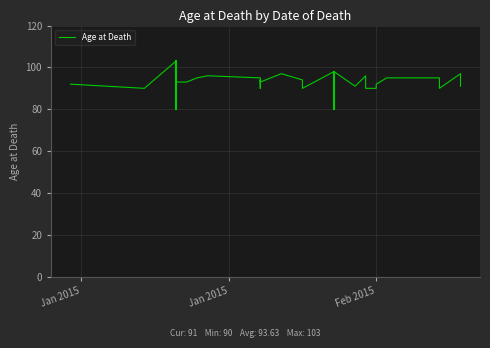

How many interior local valleys (lower than both neighbors) does the data have?

6